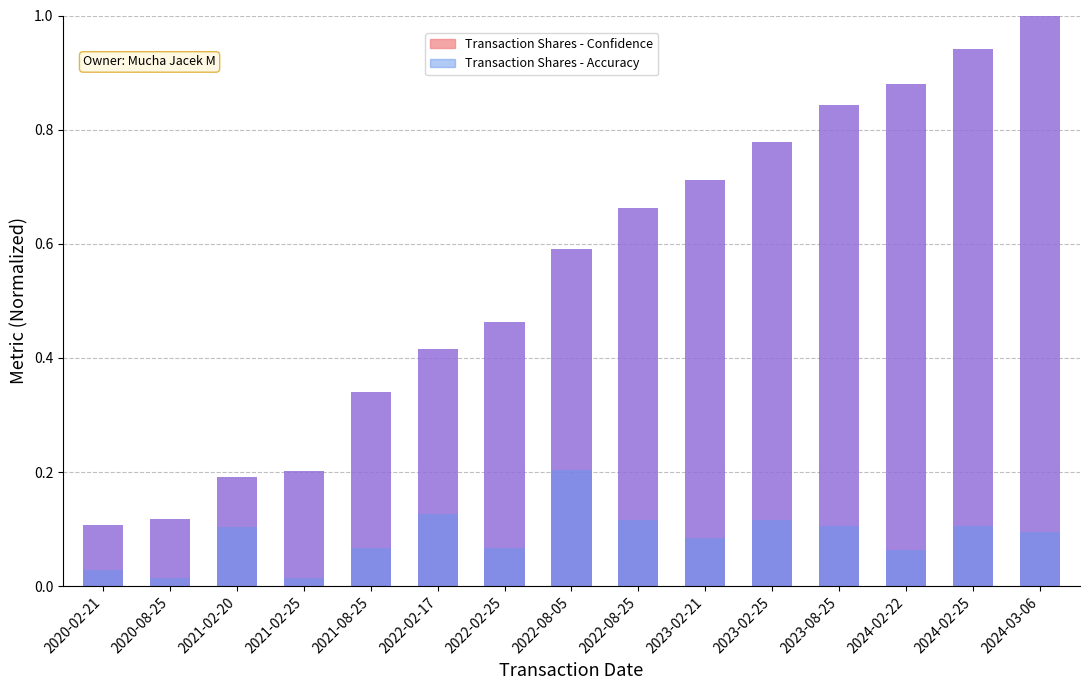

True or false: the data shows 0.2 at 2021-02-25.

True